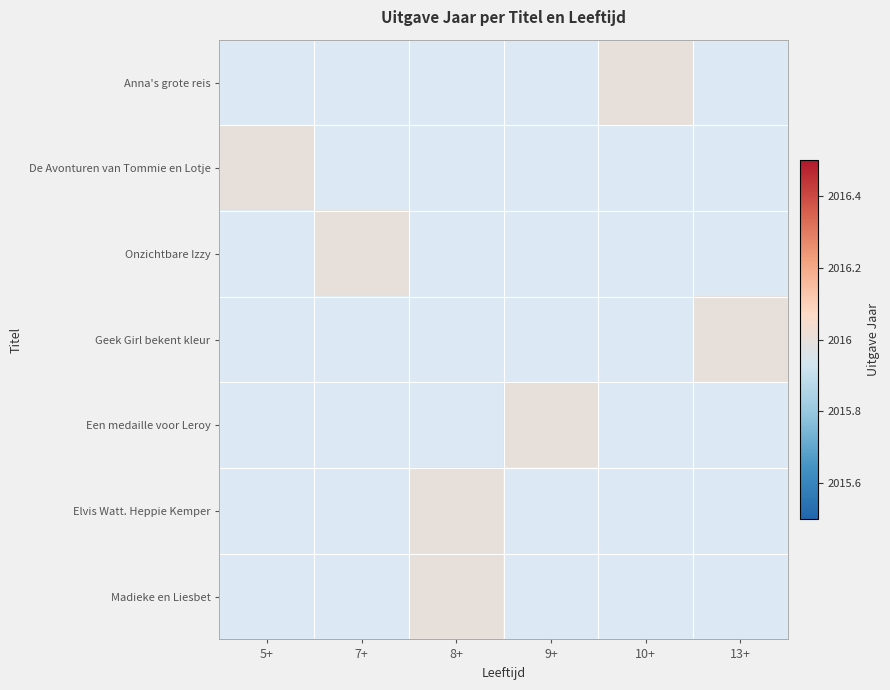

What is the smallest value displayed?

2016.0